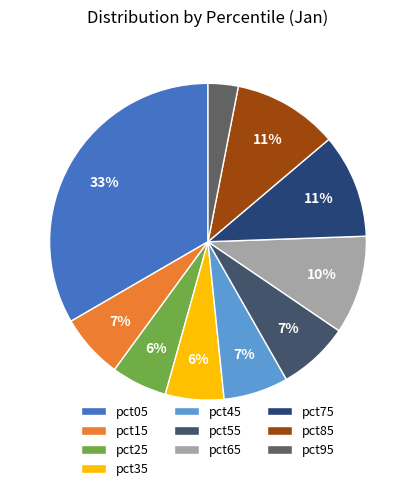

Rank the categories by value from lowest to highest.

pct95, pct25, pct35, pct15, pct45, pct55, pct65, pct75, pct85, pct05